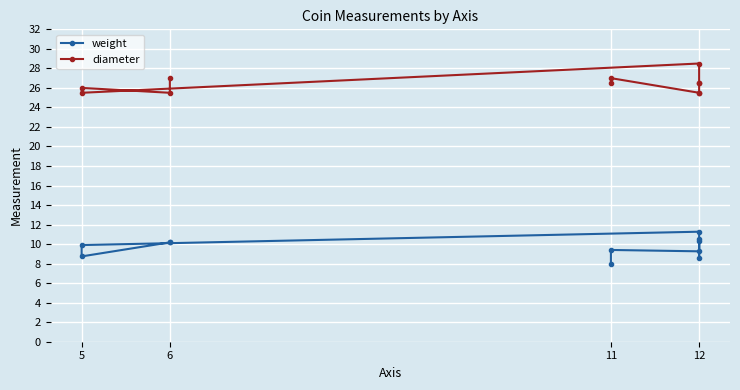

True or false: diameter and weight intersect in this chart.

False